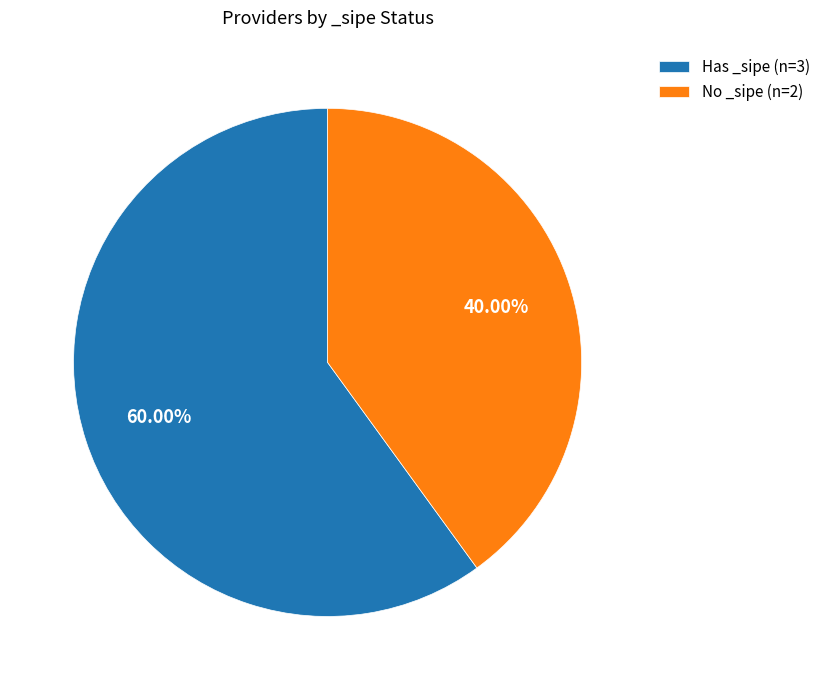

Is there any slice that represents more than half of the pie?

Yes